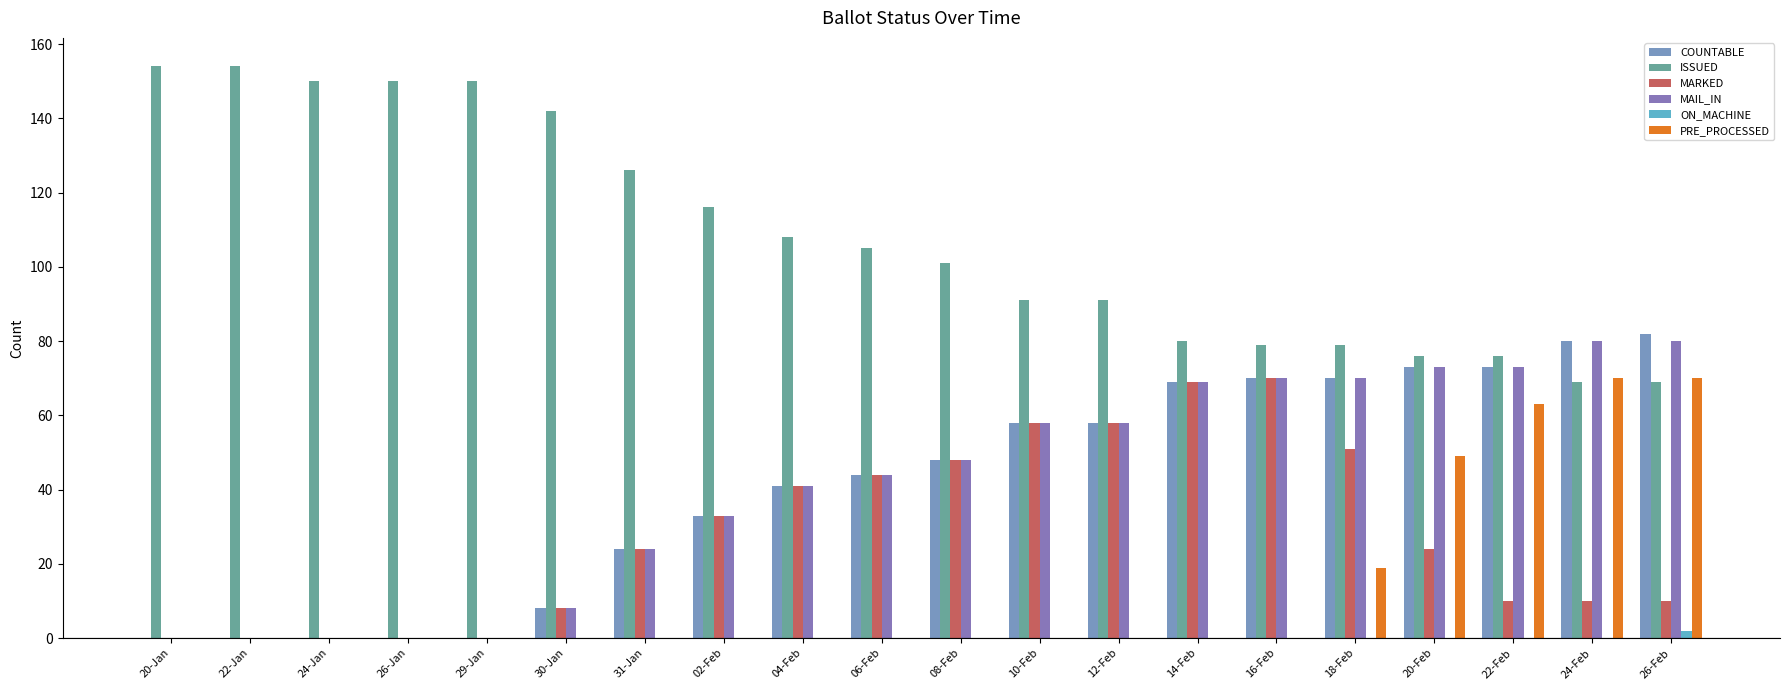

What are all the series names shown in the legend?

COUNTABLE, ISSUED, MARKED, MAIL_IN, ON_MACHINE, PRE_PROCESSED